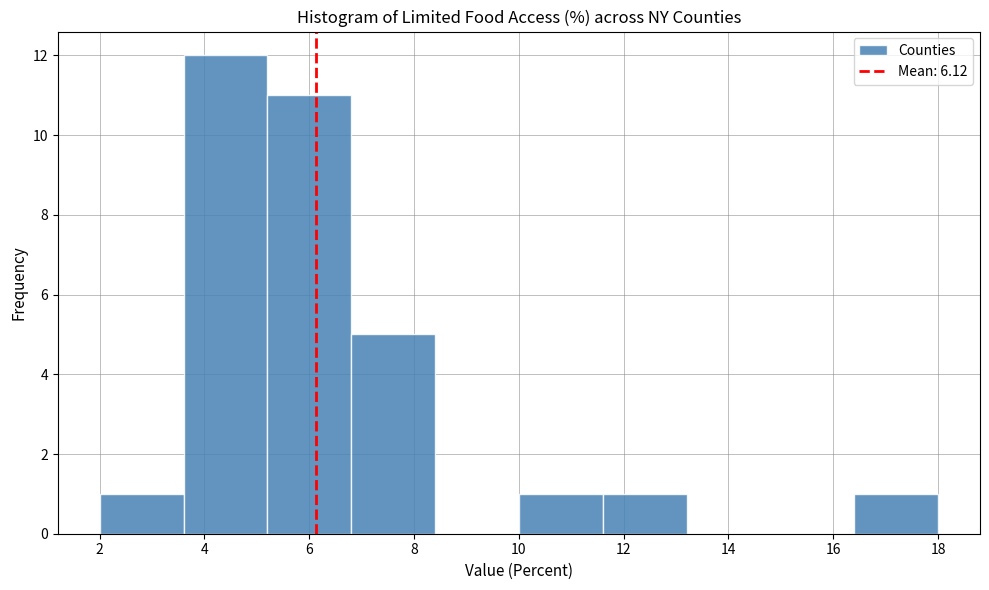

How tall is the bar that spans 10.0 to 11.6 on the x-axis? The values are not printed on the chart, so give them approximately, as read against the axis.

1